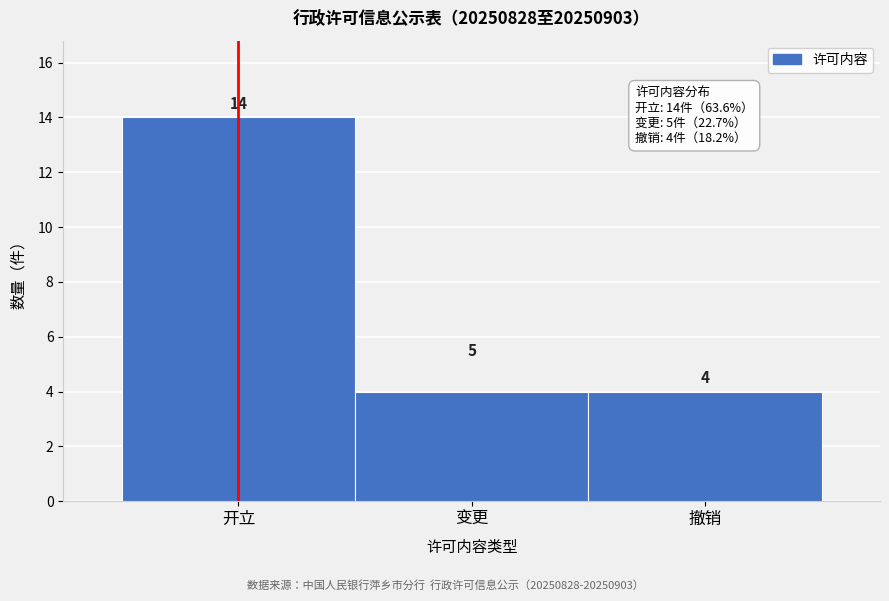

Reading left to right, list all the values displayed in this chart.

14	4	4